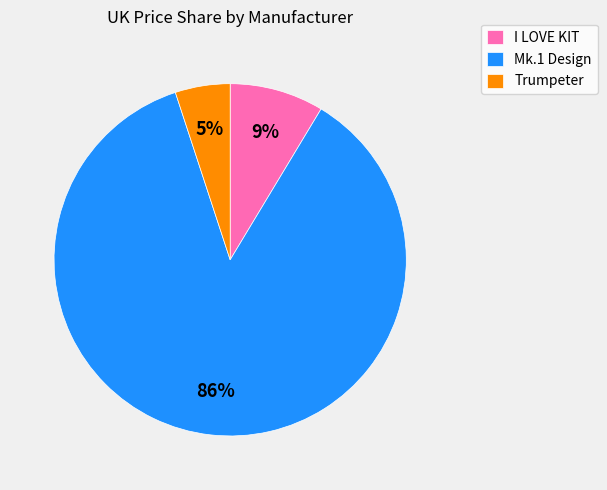

What is the largest slice in the pie chart?

Mk.1 Design